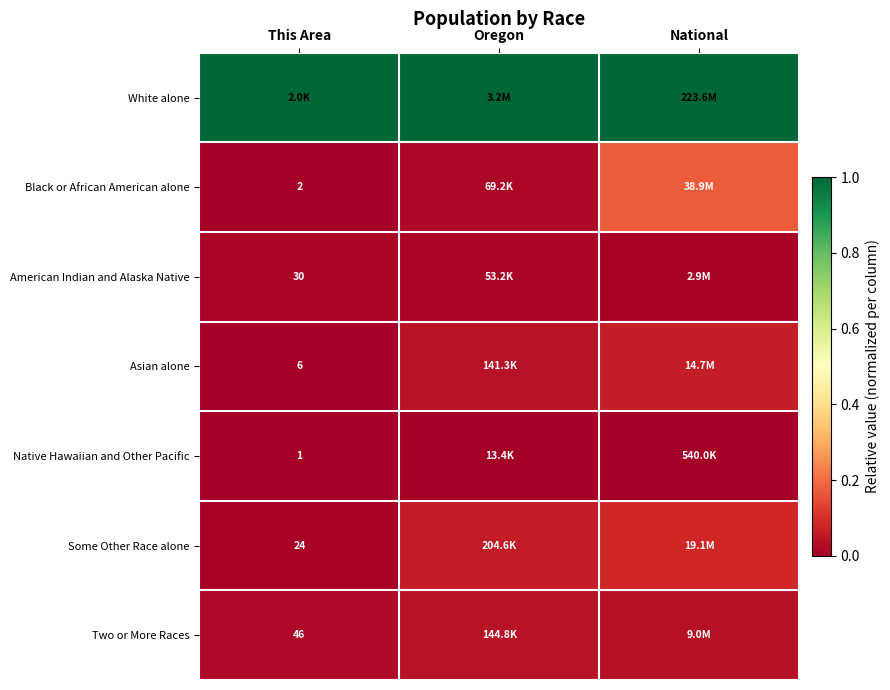

Which category has the lowest value in the White alone series?

This Area